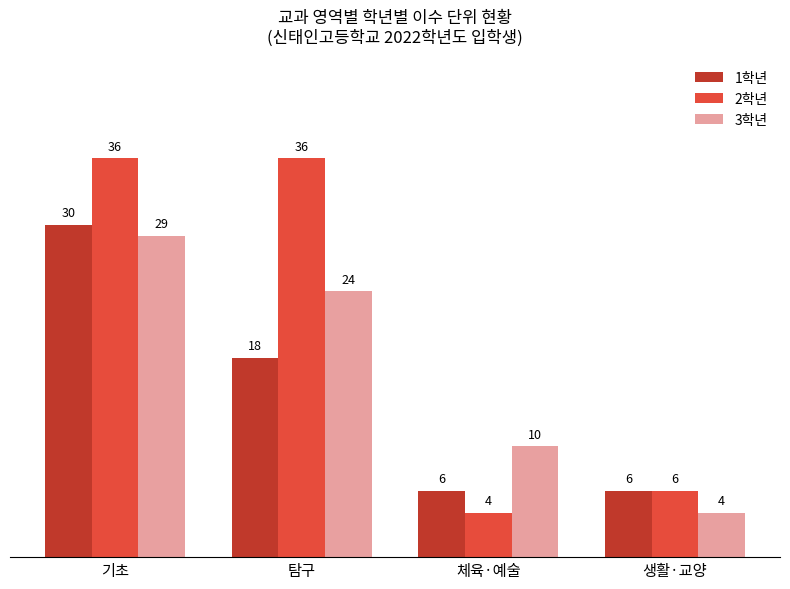

Between 기초 and 탐구, which series saw the biggest shift?

1학년